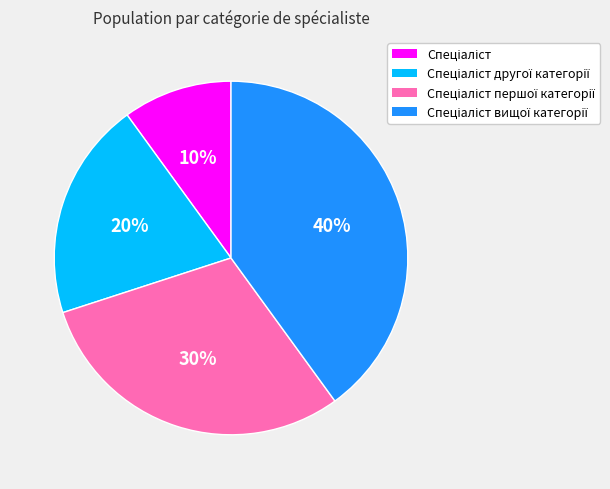

Is there any slice that represents more than half of the pie?

No